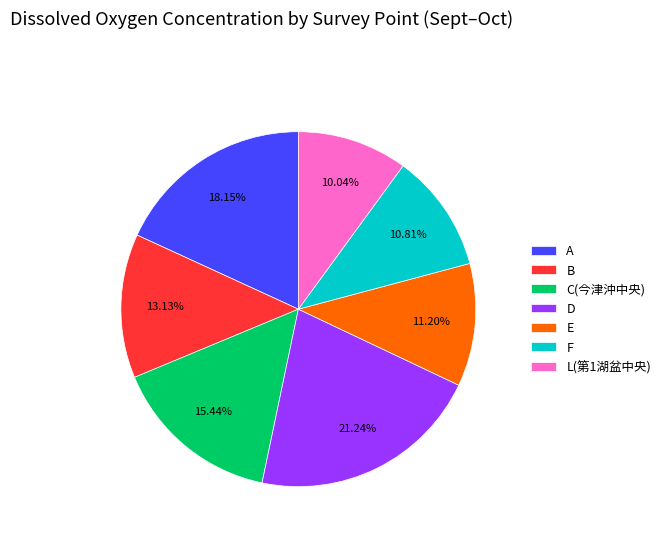

To the nearest percent, what is the difference between the largest and smallest slice percentages?

11%